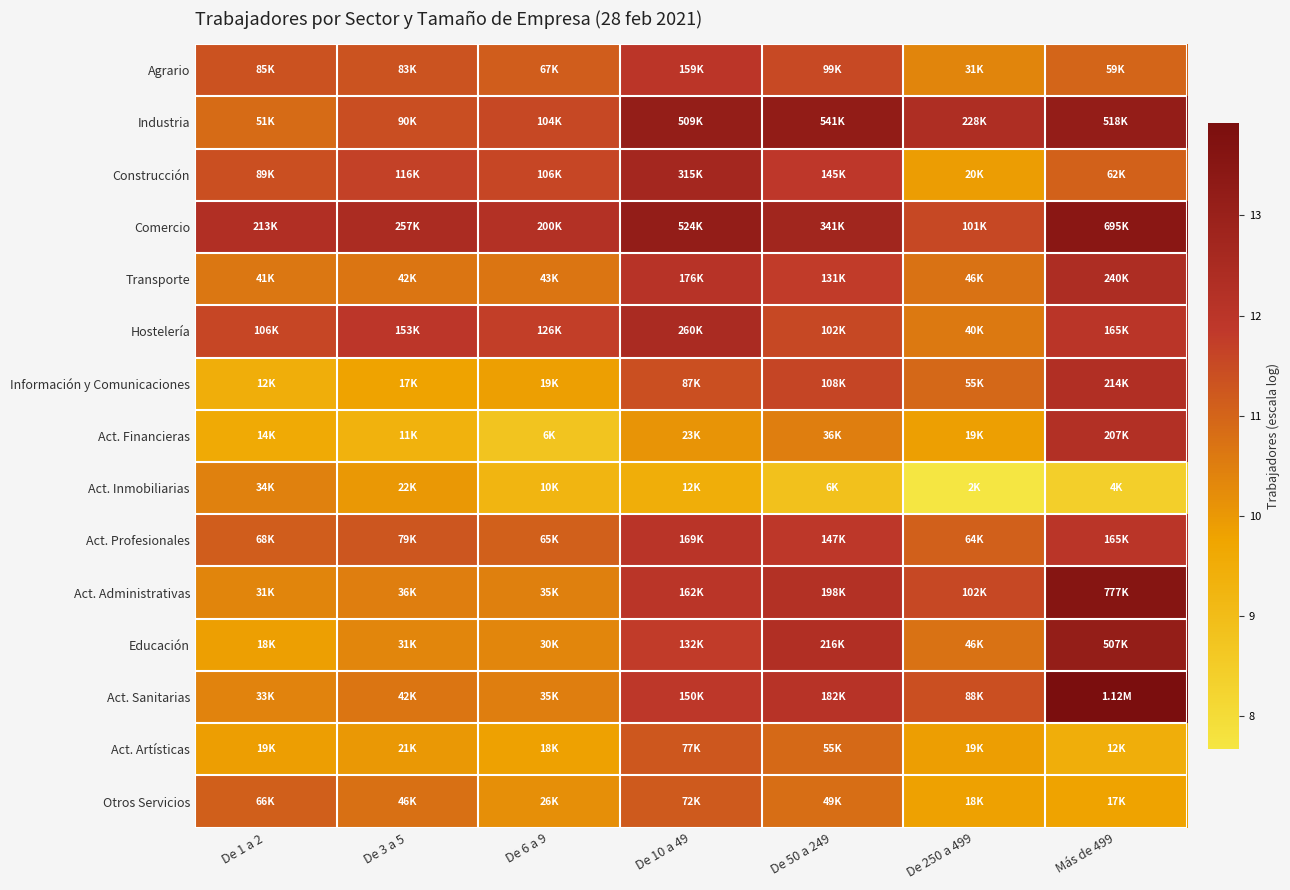

Reading left to right, list all the values displayed in this chart.

Agrario: De 1 a 2=11.4	De 3 a 5=11.3	De 6 a 9=11.1	De 10 a 49=12.0	De 50 a 249=11.5	De 250 a 499=10.4	Más de 499=11.0
Industria: De 1 a 2=10.8	De 3 a 5=11.4	De 6 a 9=11.6	De 10 a 49=13.1	De 50 a 249=13.2	De 250 a 499=12.3	Más de 499=13.2
Construcción: De 1 a 2=11.4	De 3 a 5=11.7	De 6 a 9=11.6	De 10 a 49=12.7	De 50 a 249=11.9	De 250 a 499=9.9	Más de 499=11.0
Comercio: De 1 a 2=12.3	De 3 a 5=12.5	De 6 a 9=12.2	De 10 a 49=13.2	De 50 a 249=12.7	De 250 a 499=11.5	Más de 499=13.5
Transporte: De 1 a 2=10.6	De 3 a 5=10.7	De 6 a 9=10.7	De 10 a 49=12.1	De 50 a 249=11.8	De 250 a 499=10.7	Más de 499=12.4
Hostelería: De 1 a 2=11.6	De 3 a 5=11.9	De 6 a 9=11.8	De 10 a 49=12.5	De 50 a 249=11.5	De 250 a 499=10.6	Más de 499=12.0
Información y Comunicaciones: De 1 a 2=9.4	De 3 a 5=9.8	De 6 a 9=9.9	De 10 a 49=11.4	De 50 a 249=11.6	De 250 a 499=10.9	Más de 499=12.3
Act. Financieras: De 1 a 2=9.6	De 3 a 5=9.3	De 6 a 9=8.8	De 10 a 49=10.1	De 50 a 249=10.5	De 250 a 499=9.9	Más de 499=12.2
Act. Inmobiliarias: De 1 a 2=10.4	De 3 a 5=10.0	De 6 a 9=9.2	De 10 a 49=9.5	De 50 a 249=8.8	De 250 a 499=7.7	Más de 499=8.4
Act. Profesionales: De 1 a 2=11.1	De 3 a 5=11.3	De 6 a 9=11.1	De 10 a 49=12.0	De 50 a 249=11.9	De 250 a 499=11.1	Más de 499=12.0
Act. Administrativas: De 1 a 2=10.4	De 3 a 5=10.5	De 6 a 9=10.5	De 10 a 49=12.0	De 50 a 249=12.2	De 250 a 499=11.5	Más de 499=13.6
Educación: De 1 a 2=9.8	De 3 a 5=10.4	De 6 a 9=10.3	De 10 a 49=11.8	De 50 a 249=12.3	De 250 a 499=10.7	Más de 499=13.1
Act. Sanitarias: De 1 a 2=10.4	De 3 a 5=10.7	De 6 a 9=10.5	De 10 a 49=11.9	De 50 a 249=12.1	De 250 a 499=11.4	Más de 499=13.9
Act. Artísticas: De 1 a 2=9.9	De 3 a 5=10.0	De 6 a 9=9.8	De 10 a 49=11.3	De 50 a 249=10.9	De 250 a 499=9.9	Más de 499=9.4
Otros Servicios: De 1 a 2=11.1	De 3 a 5=10.8	De 6 a 9=10.2	De 10 a 49=11.2	De 50 a 249=10.8	De 250 a 499=9.8	Más de 499=9.8